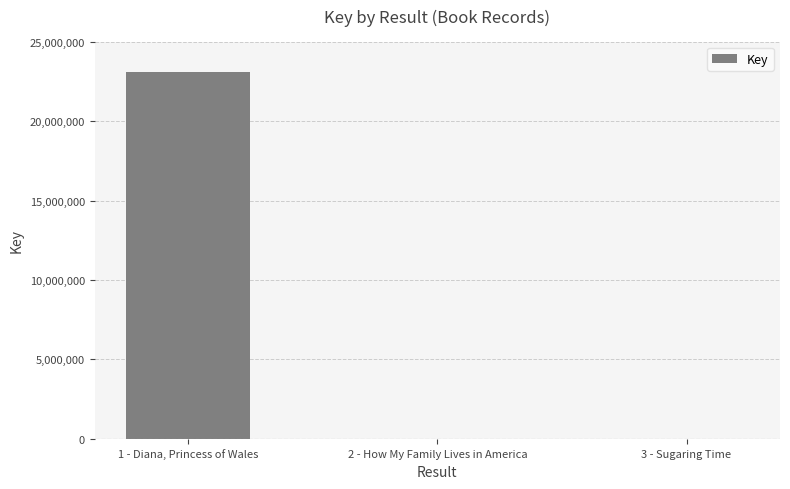

True or false: the data shows 23070942 at 1 - Diana, Princess of Wales.

True